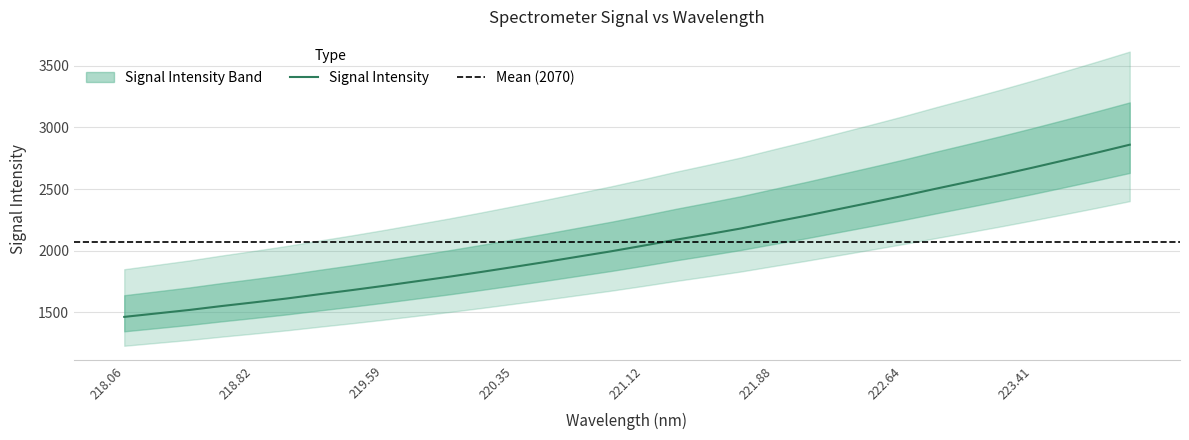

Is it true that the value at 219.7801 is 1752.2?

True